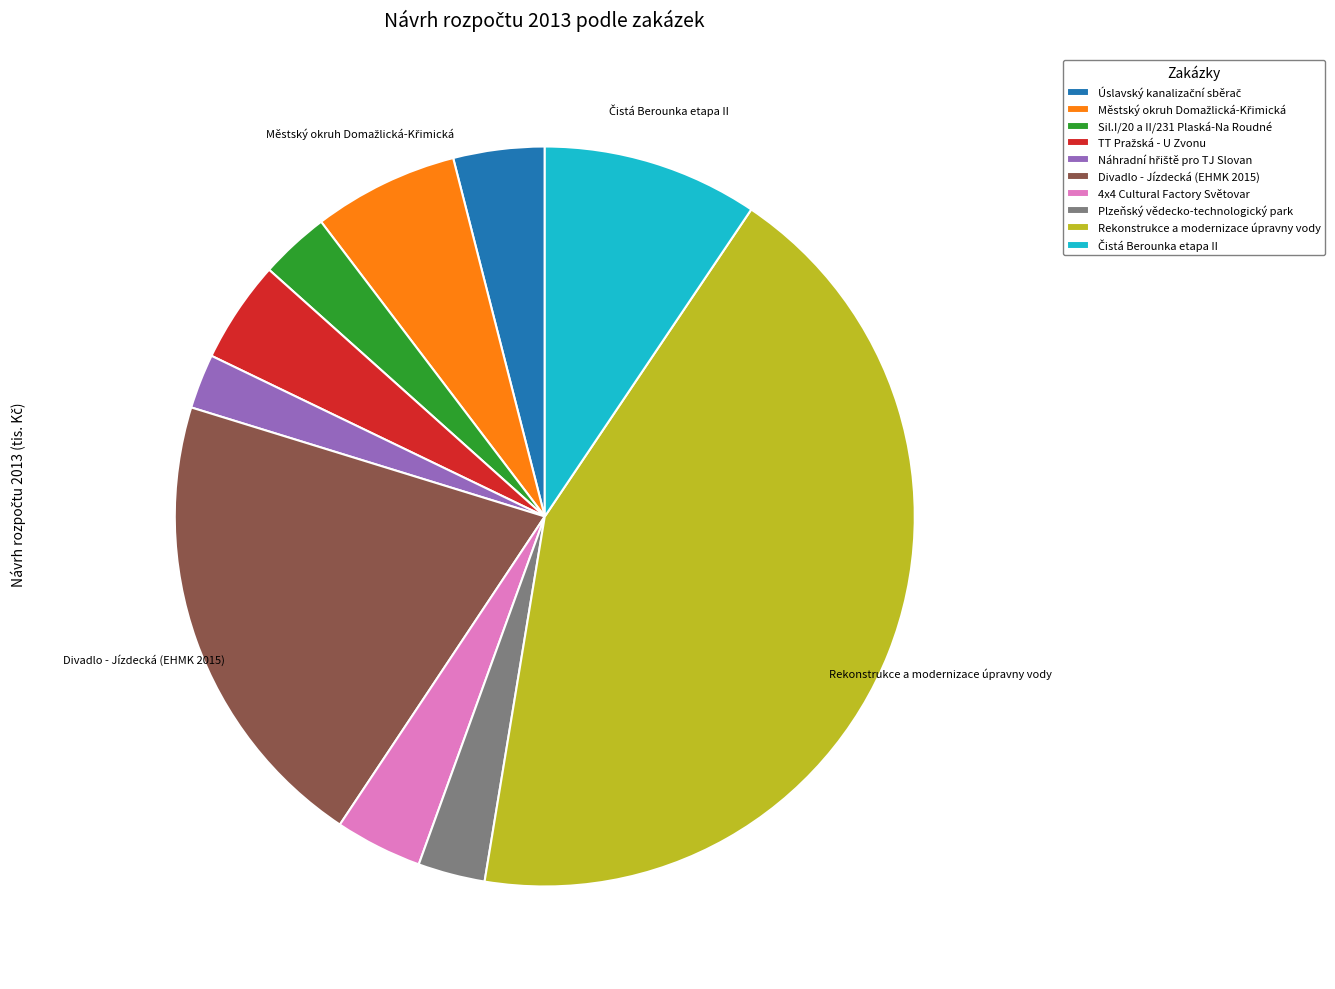

Does any single category account for the majority?

No